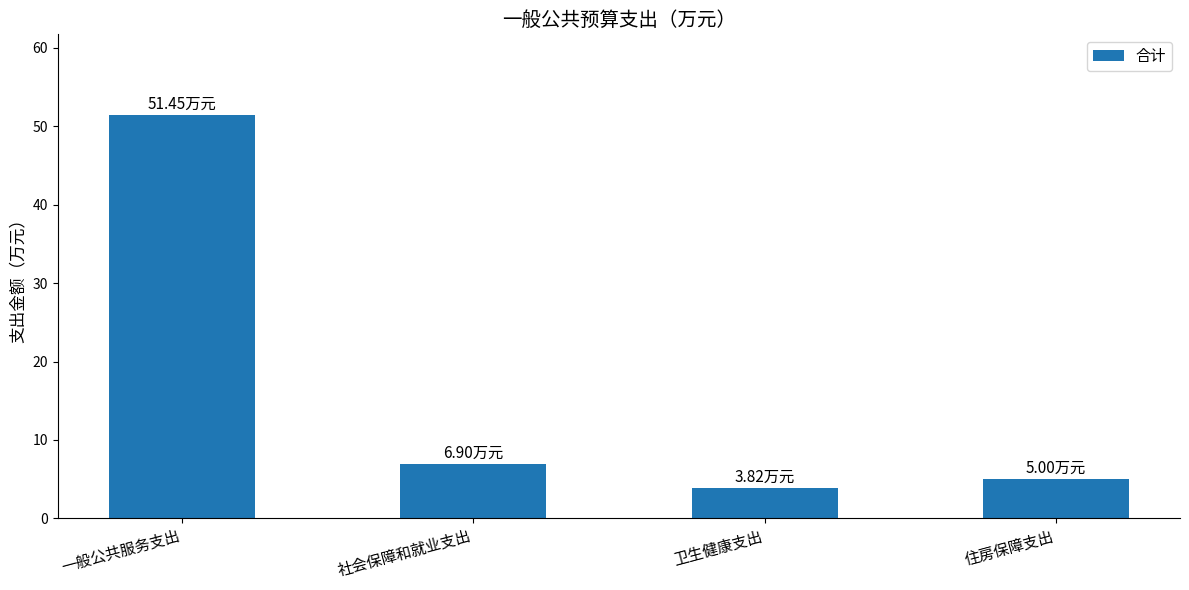

What is the difference between the second highest and minimum values?

3.1